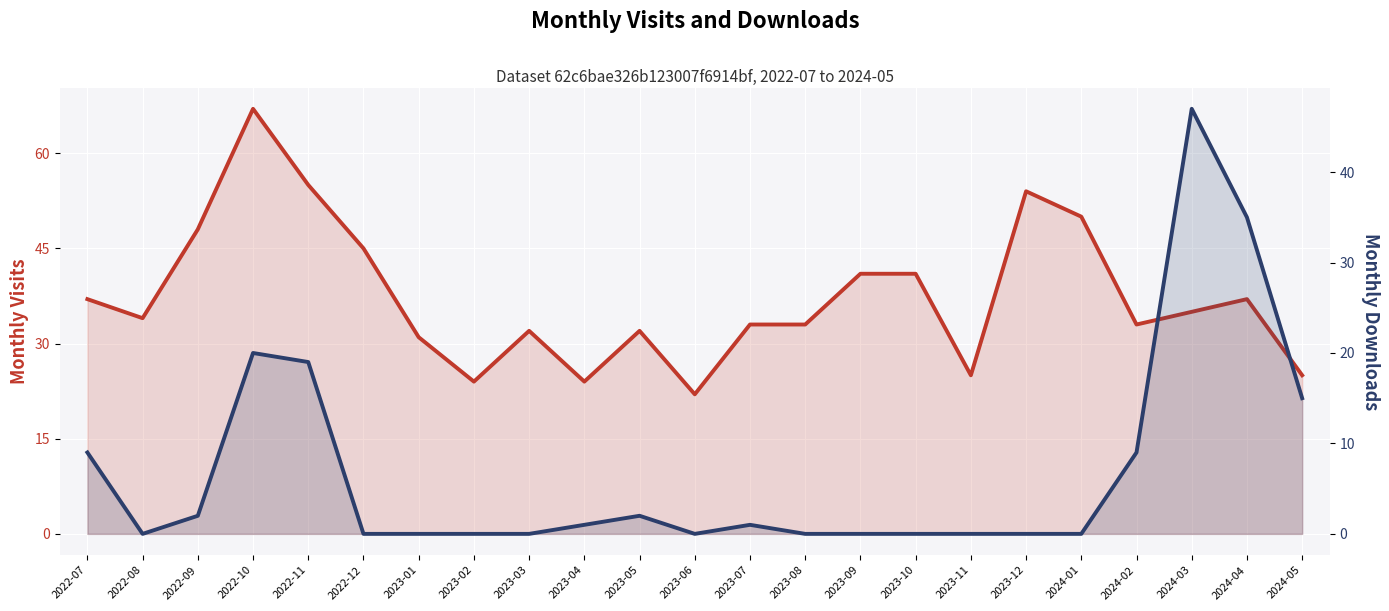

The monthly_download_resource series shows 15 at 2024-05. True or false?

True